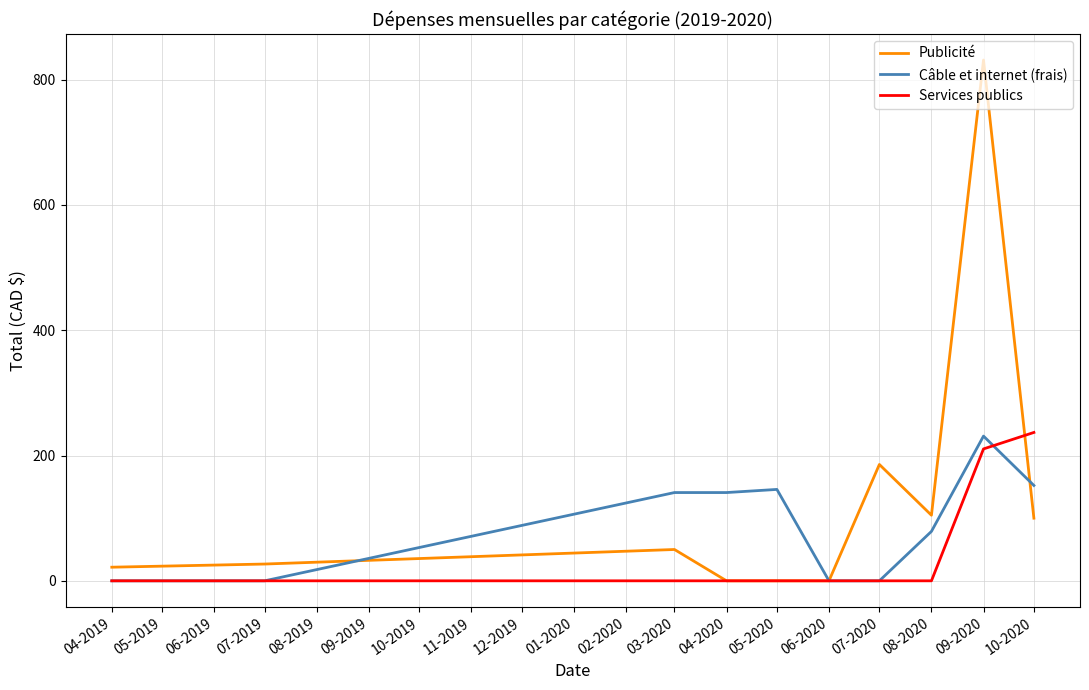

Which series ends up on top after the final intersection of Câble et internet (frais) and Services publics?

Services publics